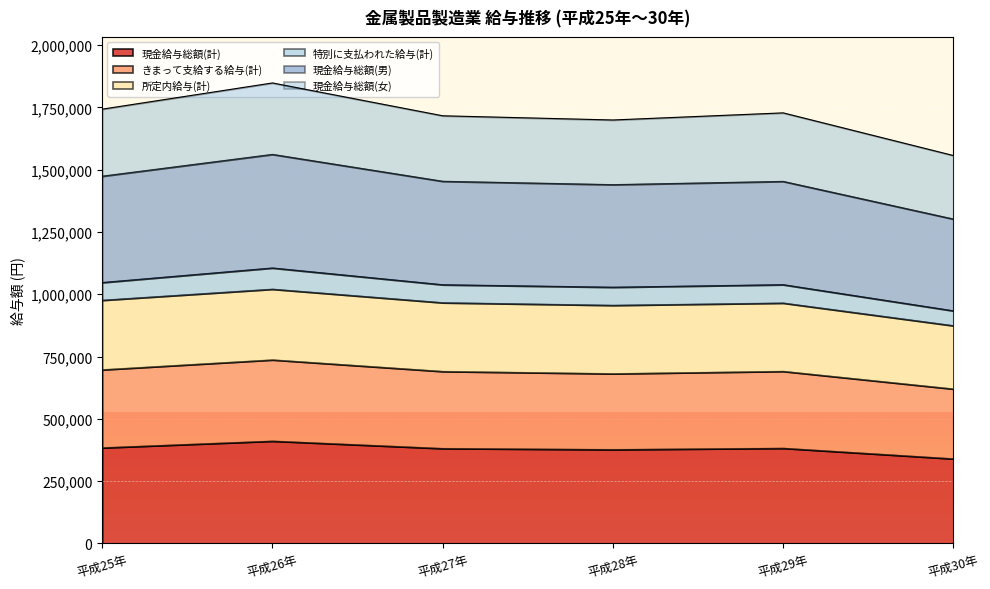

What is the difference between the maximum and minimum values in the 現金給与総額(計) series?

71133